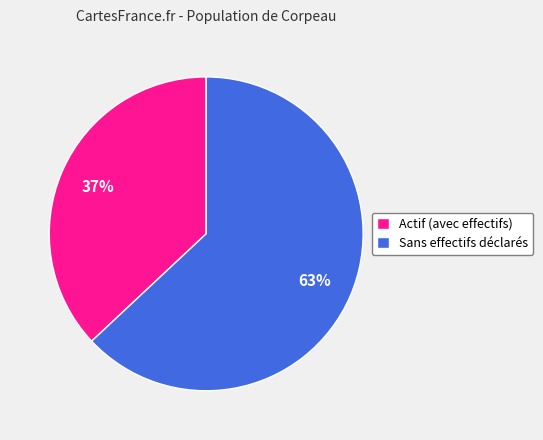

Rank the categories by value from lowest to highest.

Actif (avec effectifs), Sans effectifs déclarés